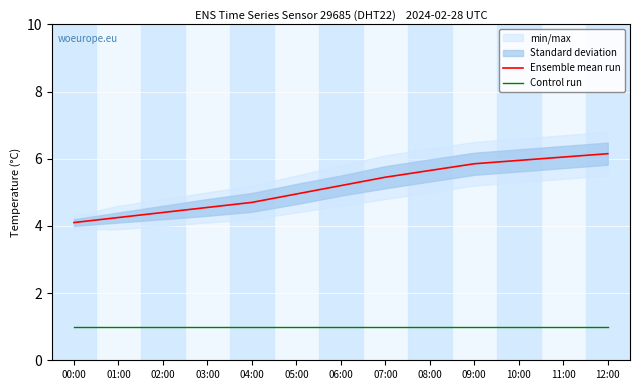

The value of Control run at 04:00 is 1.4. True or false?

False